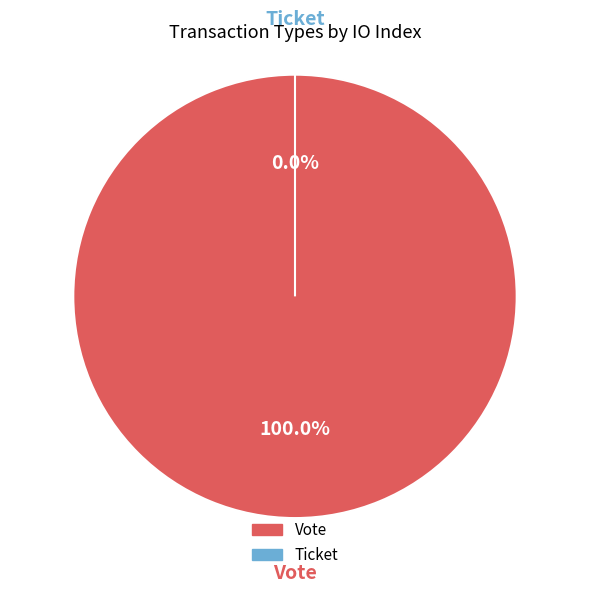

To the nearest percent, what percentage of the pie is Vote?

100%